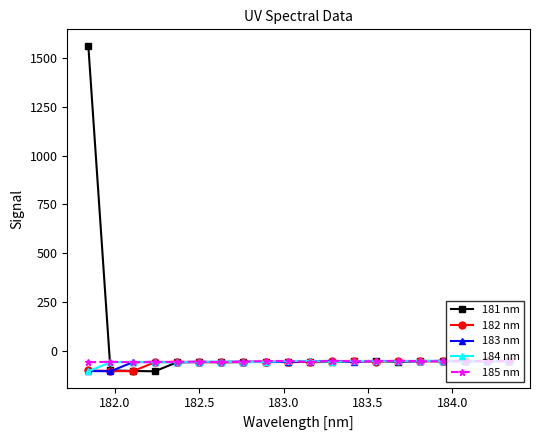

Which series has the widest spread of values?

181 nm